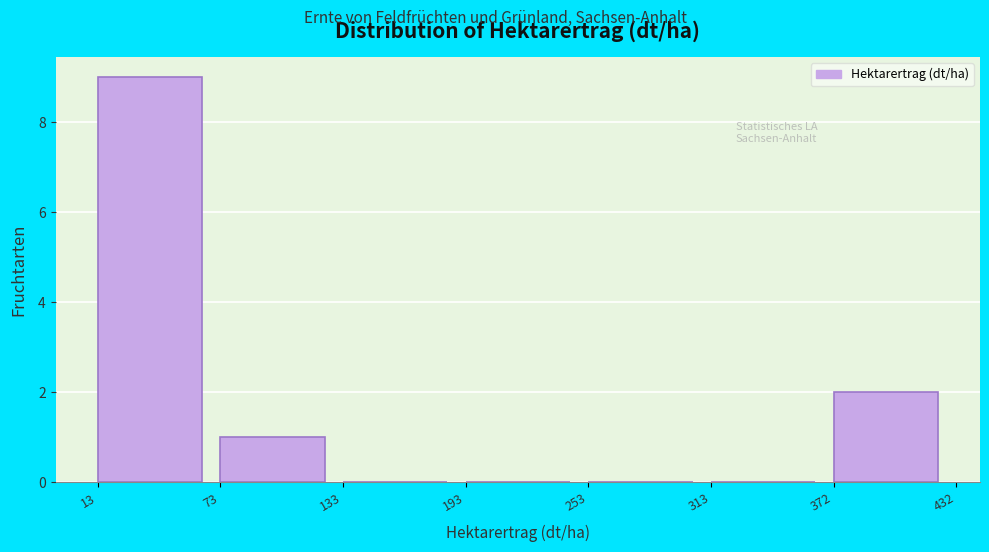

Over which range of the x-axis is the bar tallest?

13 to 73